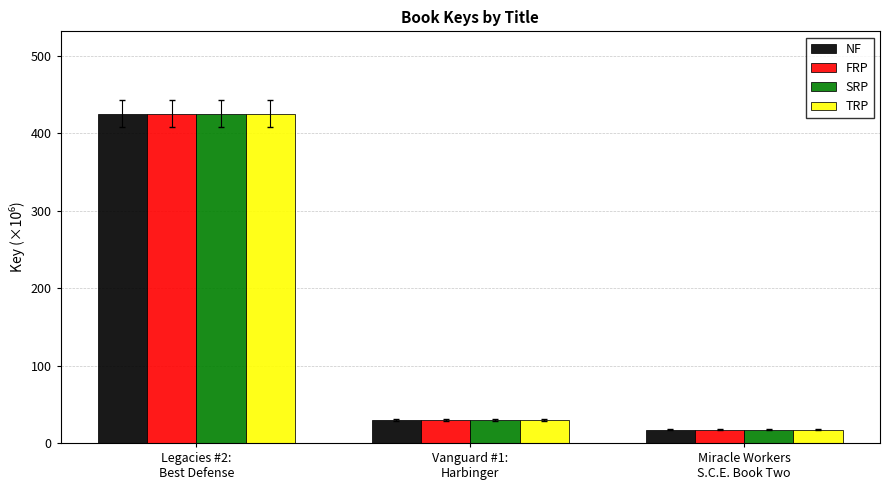

Read the FRP value at Vanguard #1:
Harbinger.

29.6